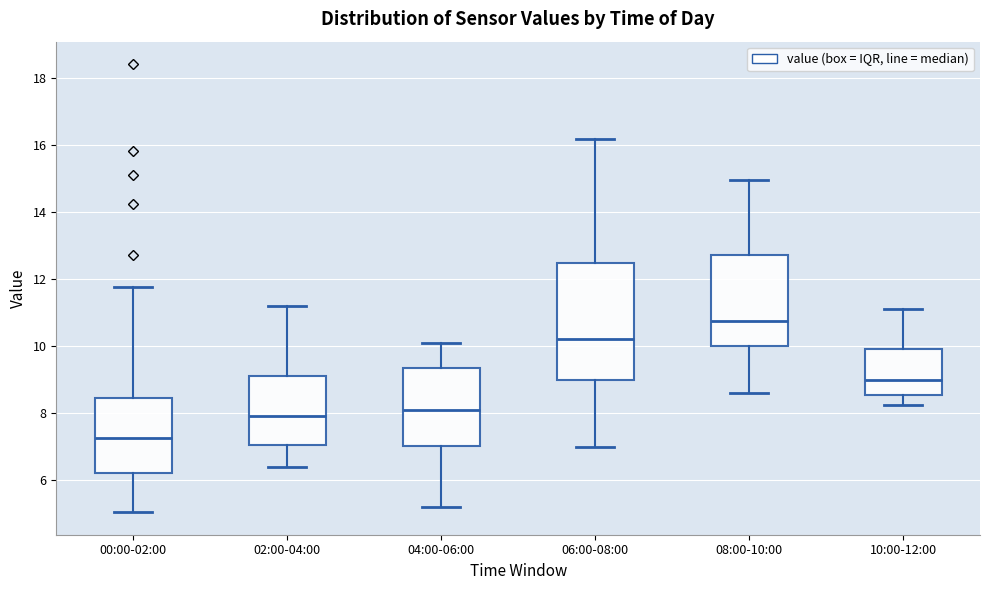

Reading left to right, read every box against the y-axis: the position of its median line, the range the box covers, and the ends of its whiskers. The values are not printed on the chart, so give them approximately, as read against the axis.

00:00-02:00: median 7.2, box 6.2 to 8.4, whiskers 5.0 to 11.8
02:00-04:00: median 8.0, box 7.0 to 9.2, whiskers 6.4 to 11.2
04:00-06:00: median 8.2, box 7.0 to 9.4, whiskers 5.2 to 10.2
06:00-08:00: median 10.2, box 9.0 to 12.6, whiskers 7.0 to 16.2
08:00-10:00: median 10.8, box 10.0 to 12.8, whiskers 8.6 to 15.0
10:00-12:00: median 9.0, box 8.6 to 10.0, whiskers 8.2 to 11.2